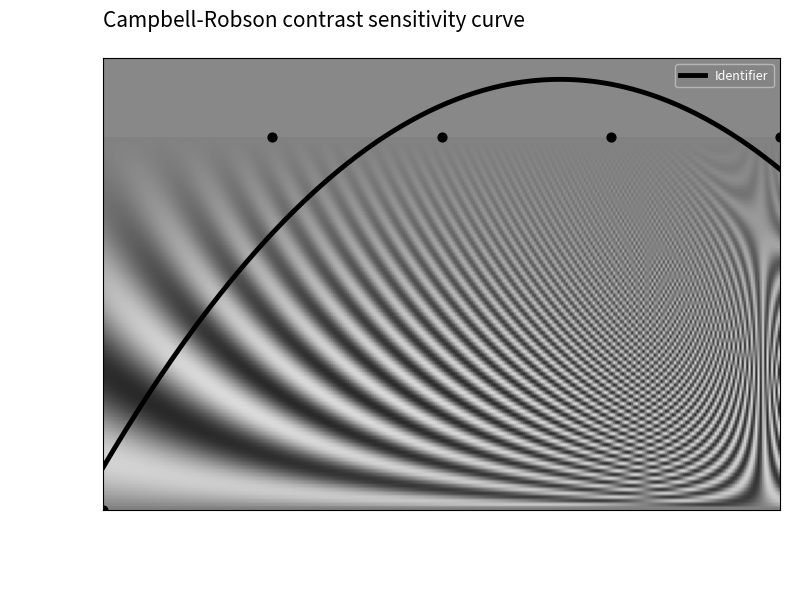

What is the ratio of the value at praktijktoets to the value at Handelingenlijst?

1.0